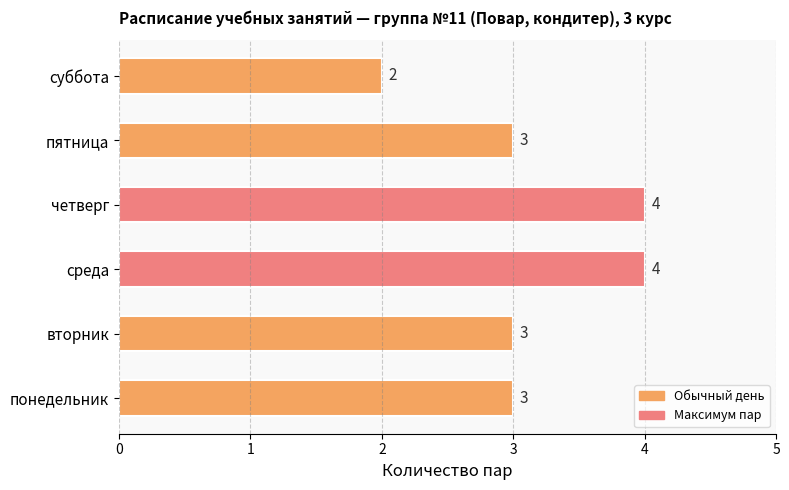

Are the bars horizontal?

Yes